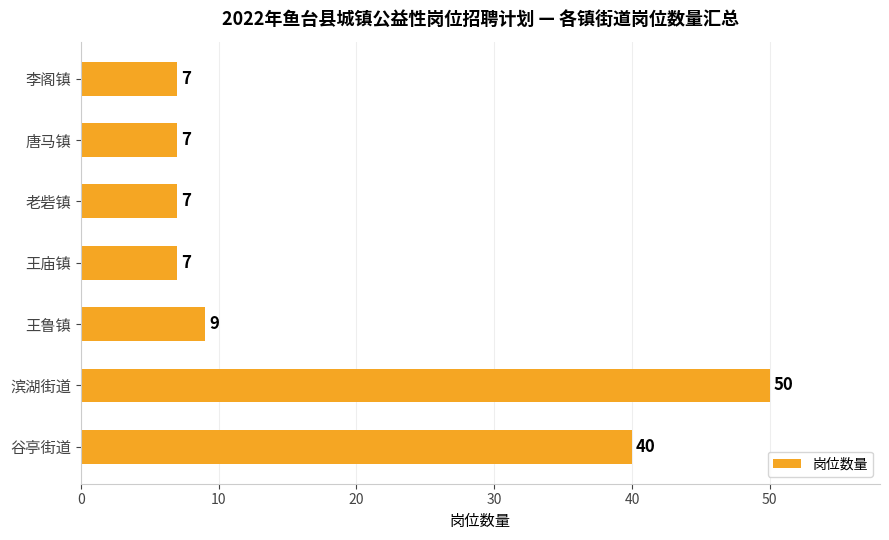

What value does the data have at 滨湖街道, to the nearest 5?

50